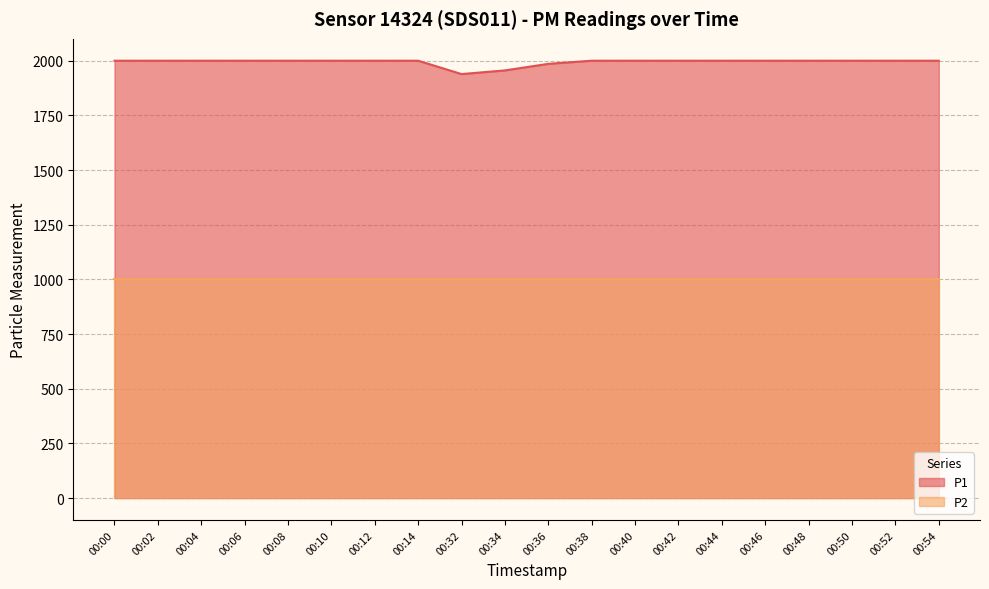

What is the approximate value at 00:48?

1999.9